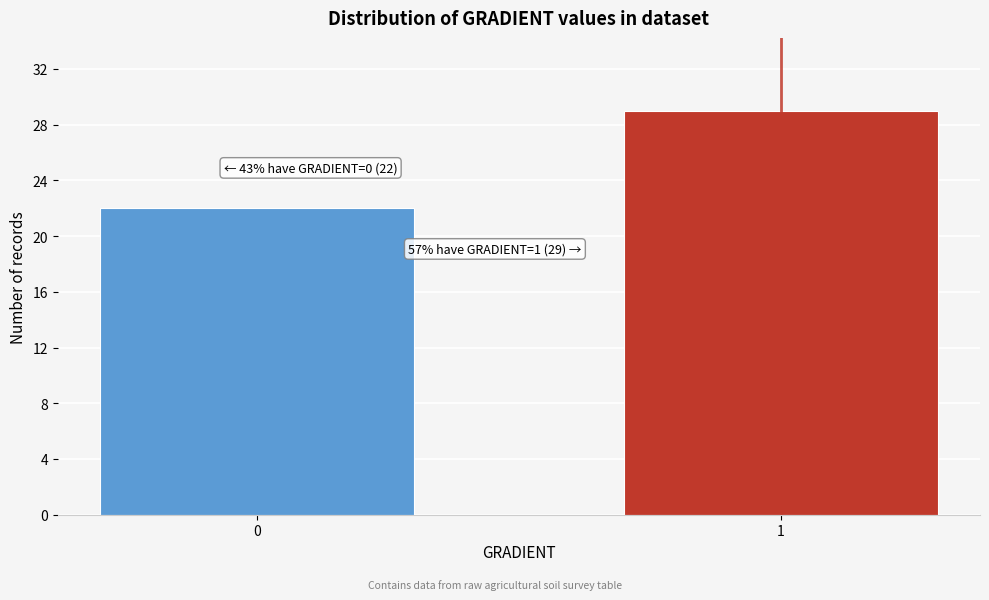

Reading left to right, extract all data points from this chart.

0=22	1=29